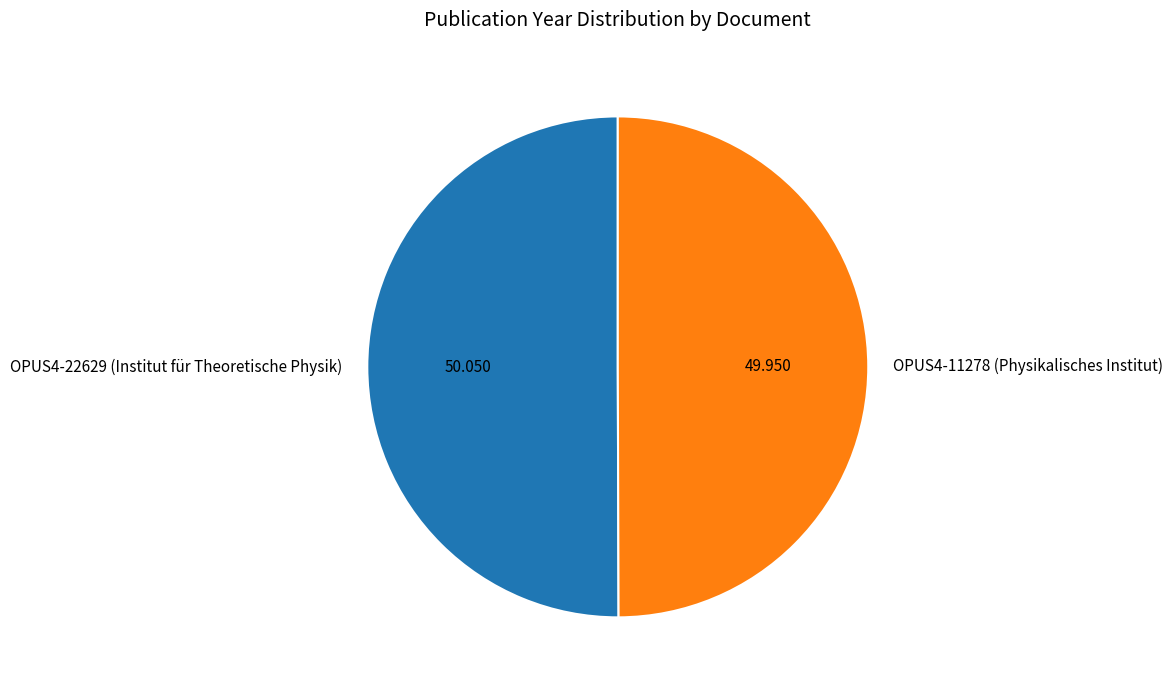

Is the sum of OPUS4-22629 (Institut für Theoretische Physik) and OPUS4-11278 (Physikalisches Institut) greater than half?

Yes